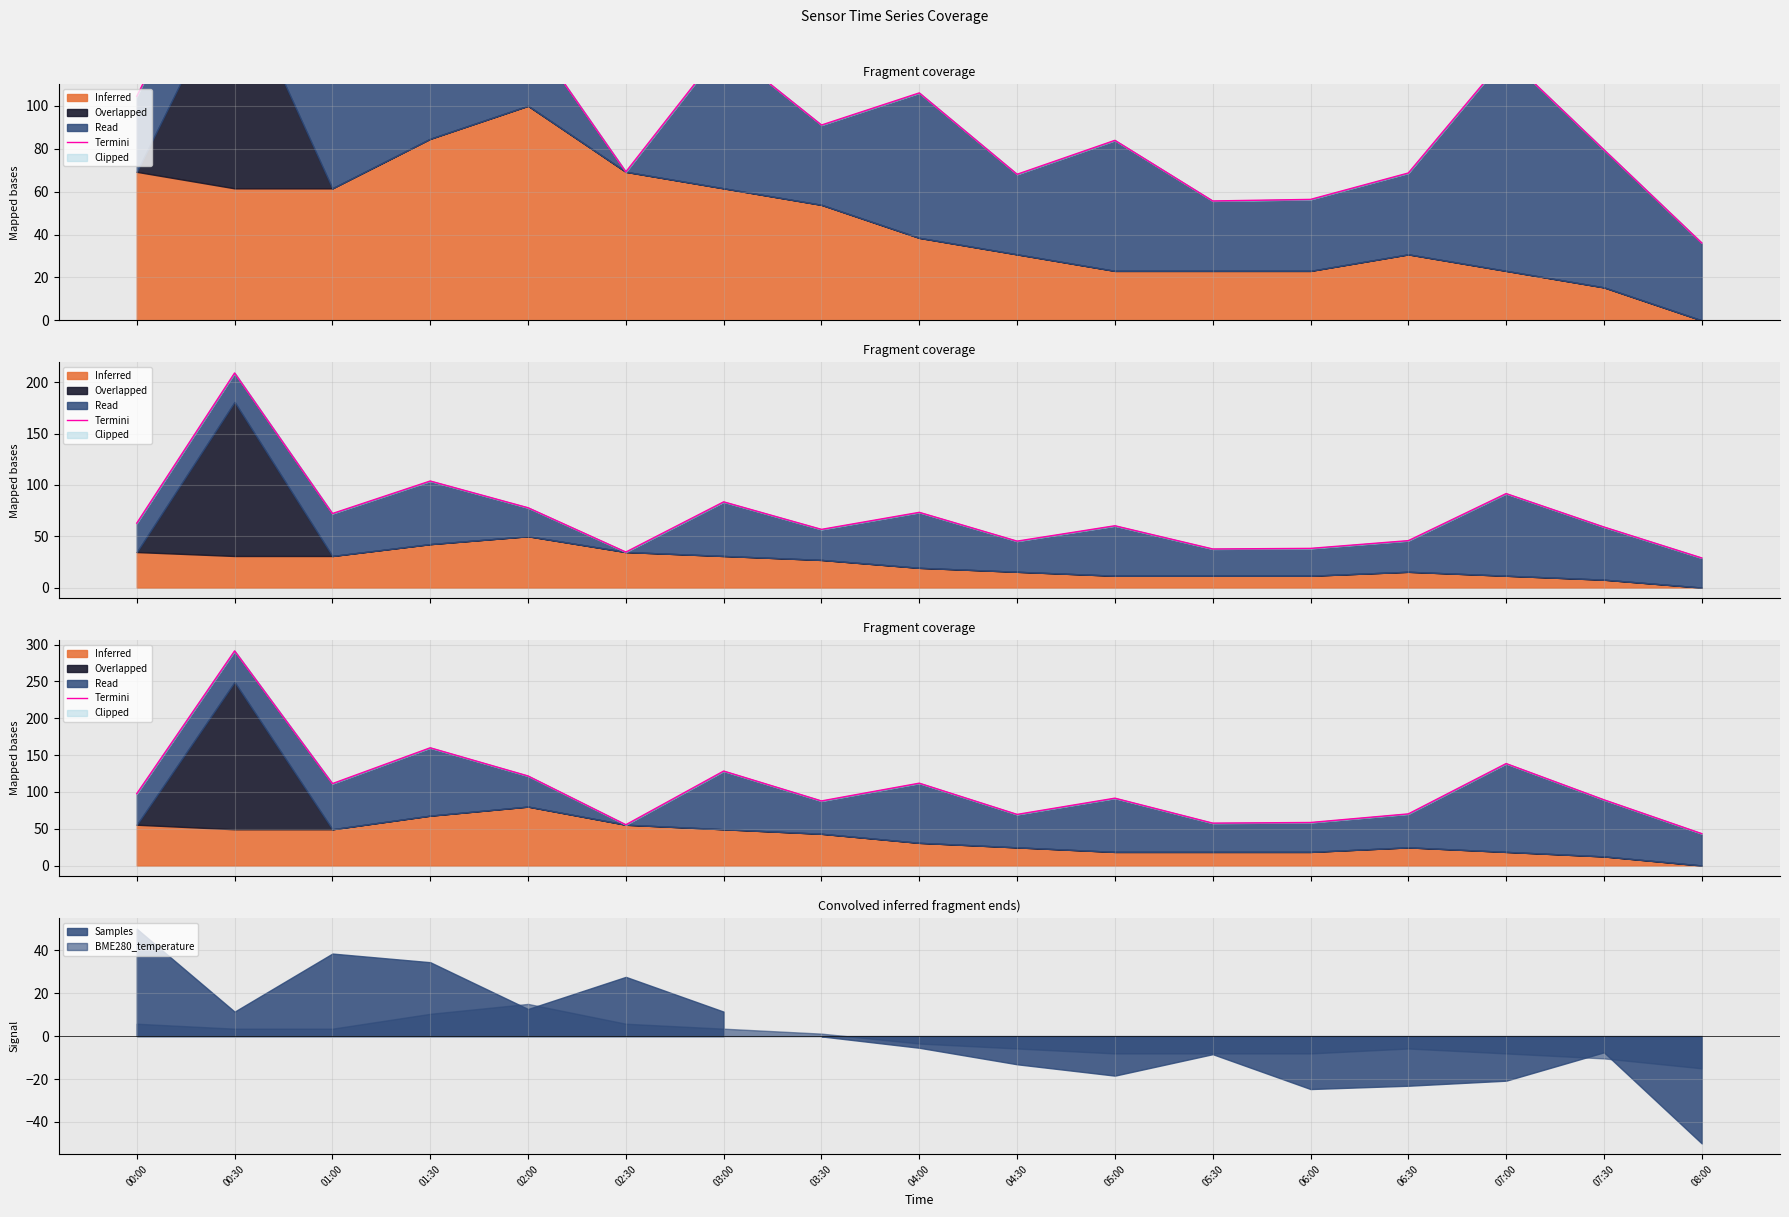

Reading left to right, what are all the values shown in this chart?

97.6	291.5	111.2	159.9	121.6	55.4	128.3	87.7	111.8	69.4	91.5	57.6	58.4	70.1	138.5	89.3	43.3